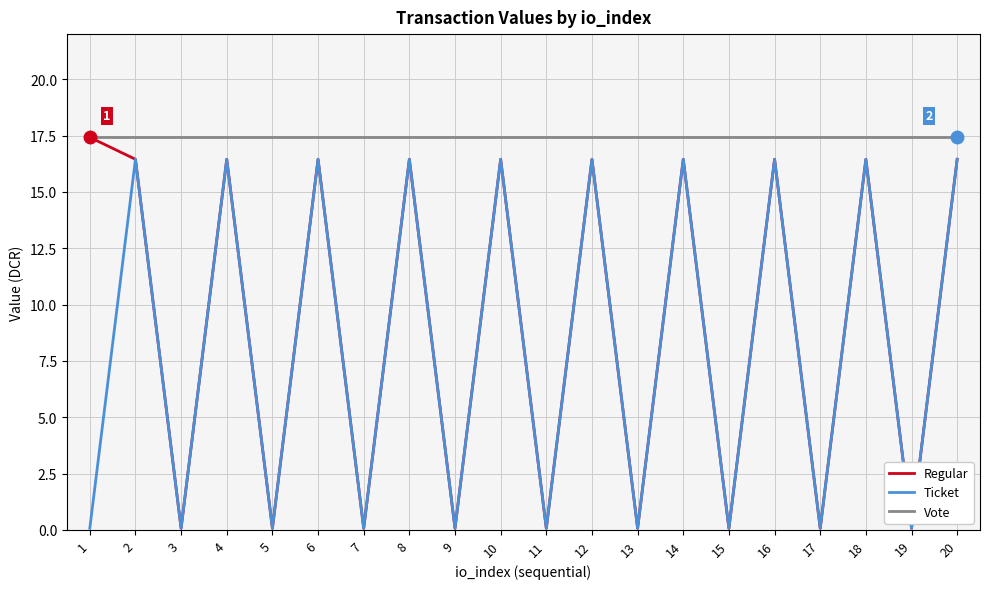

At which category does Ticket reach its first local valley?

3